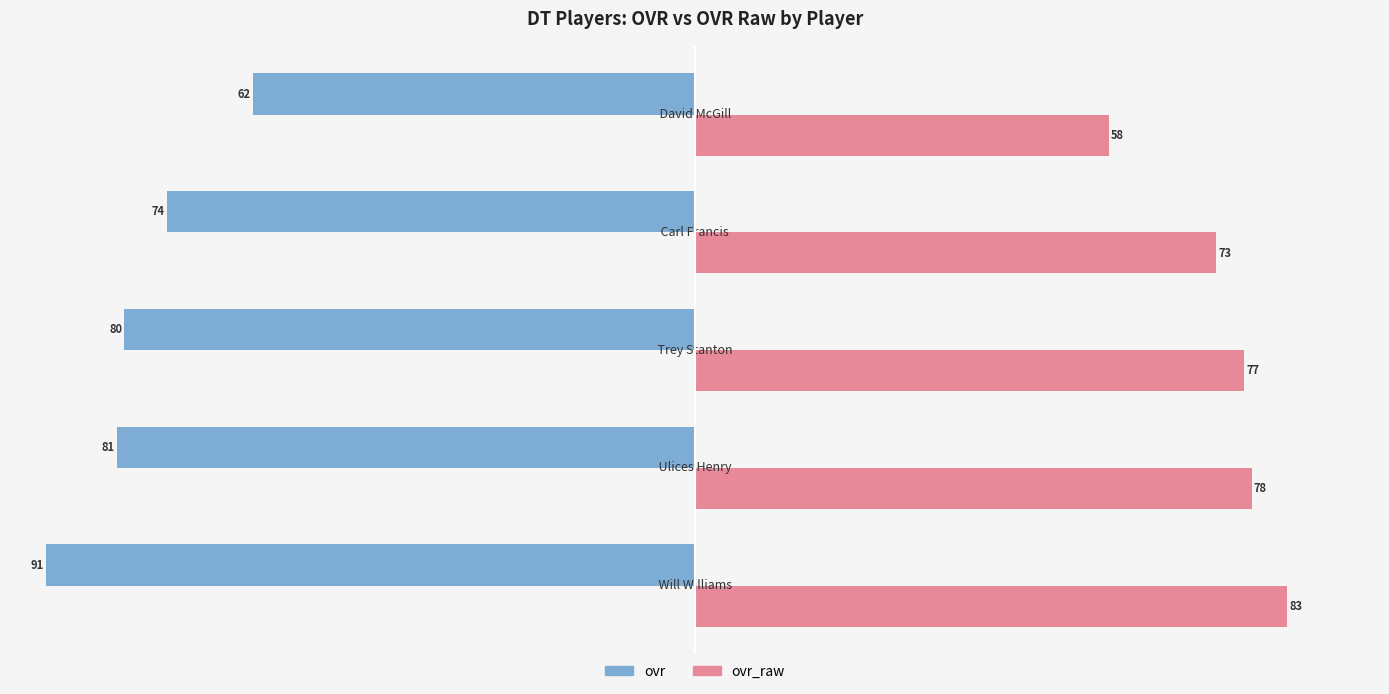

At how many categories does at least one series exceed 25?

5